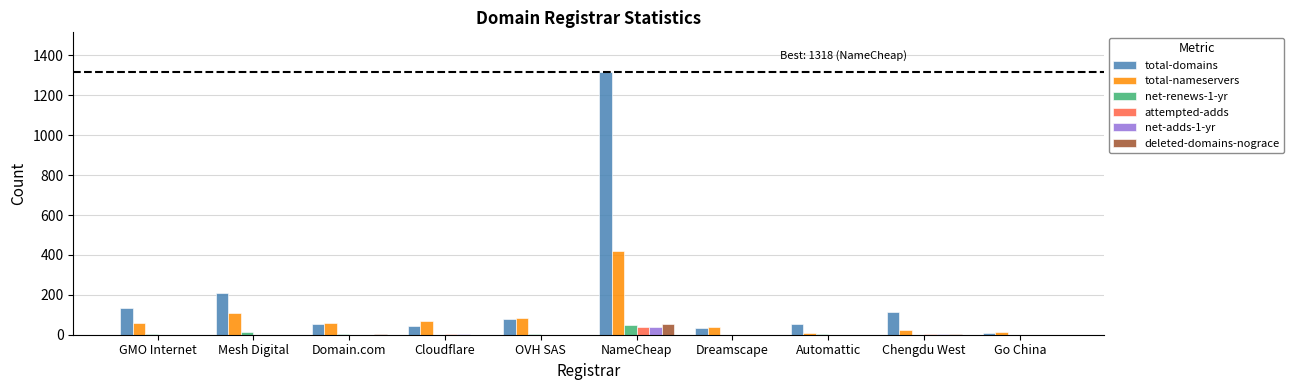

True or false: deleted-domains-nograce has a value of 0 at Dreamscape.

True